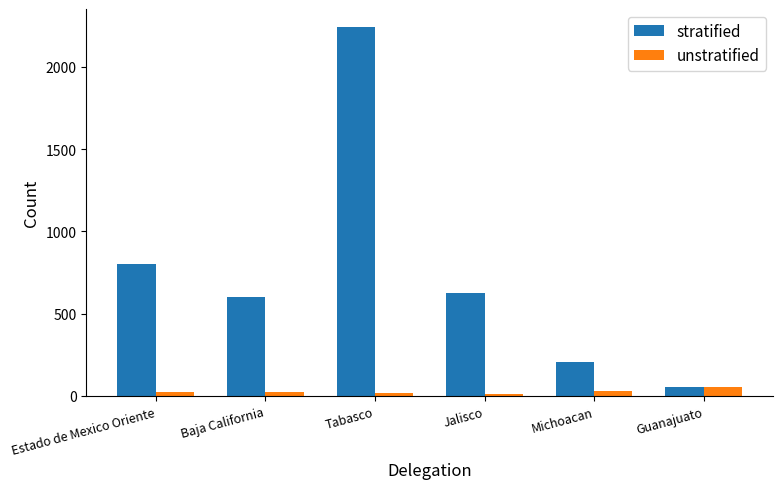

Which label corresponds to the largest value in the chart?

Tabasco